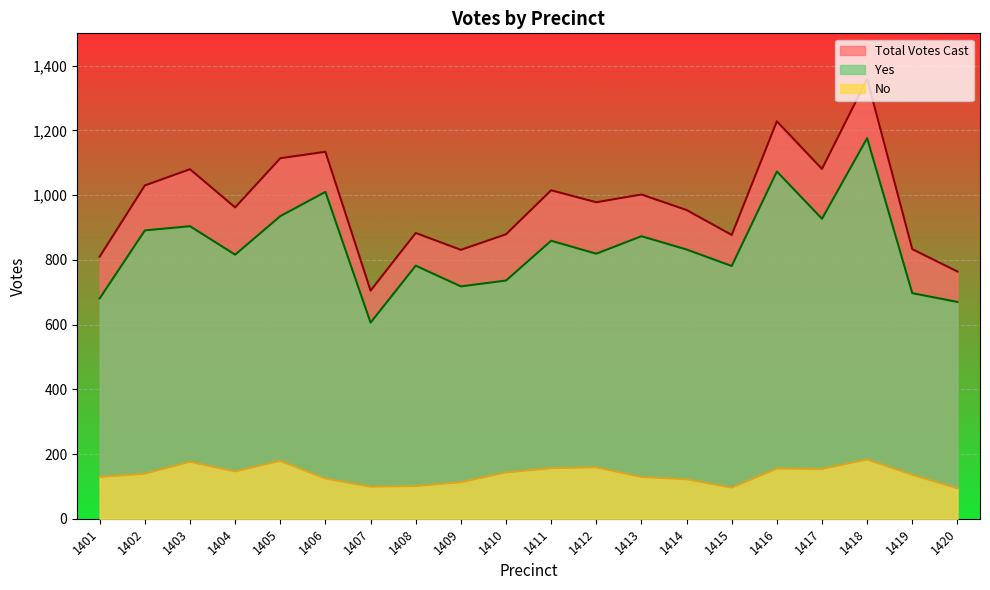

Reading left to right, transcribe all the data shown in this chart.

Yes: 1401=681	1402=891	1403=904	1404=816	1405=935	1406=1010	1407=606	1408=782	1409=718	1410=736	1411=859	1412=819	1413=873	1414=832	1415=781	1416=1073	1417=927	1418=1176	1419=697	1420=670
No: 1401=129	1402=139	1403=176	1404=146	1405=179	1406=124	1407=99	1408=101	1409=113	1410=143	1411=156	1412=159	1413=129	1414=122	1415=96	1416=155	1417=154	1418=183	1419=136	1420=94
Total Votes Cast: 1401=810	1402=1030	1403=1080	1404=962	1405=1114	1406=1134	1407=705	1408=883	1409=831	1410=879	1411=1015	1412=978	1413=1002	1414=954	1415=877	1416=1228	1417=1081	1418=1359	1419=833	1420=764